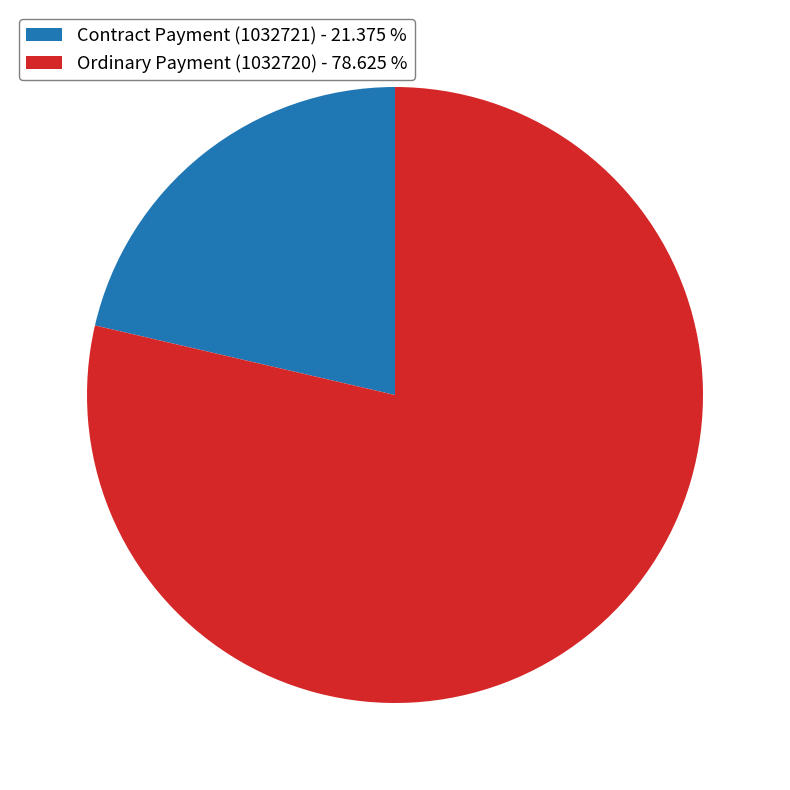

Approximately how many times larger is the value at Contract Payment (1032721) - 21.375 % compared to Ordinary Payment (1032720) - 78.625 %?

0.3